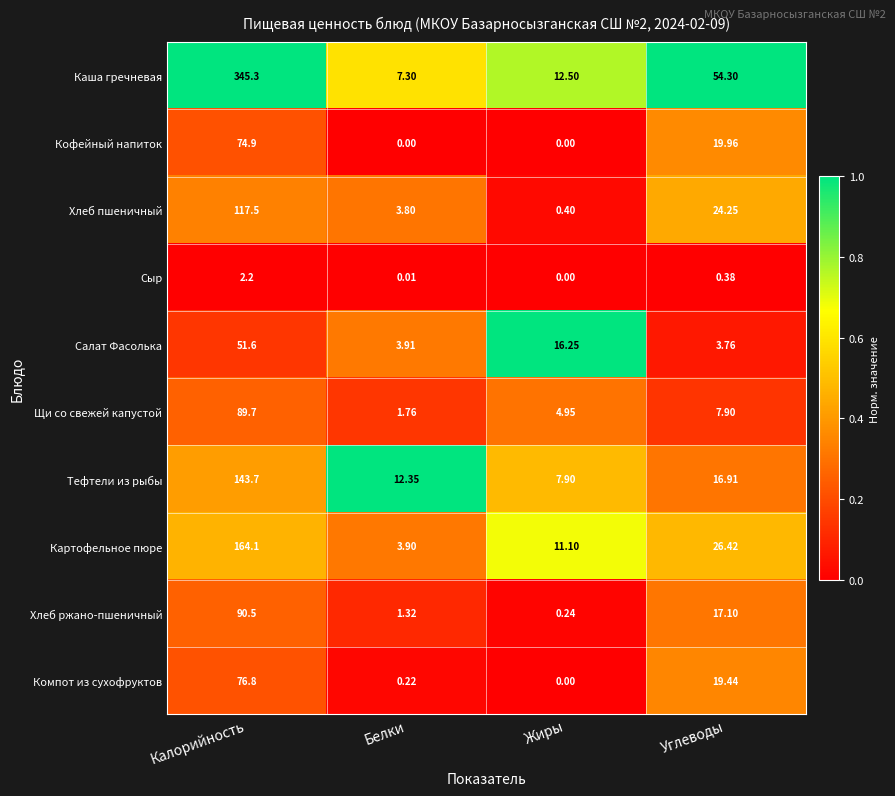

At which category is the sum across all series the highest?

Калорийность